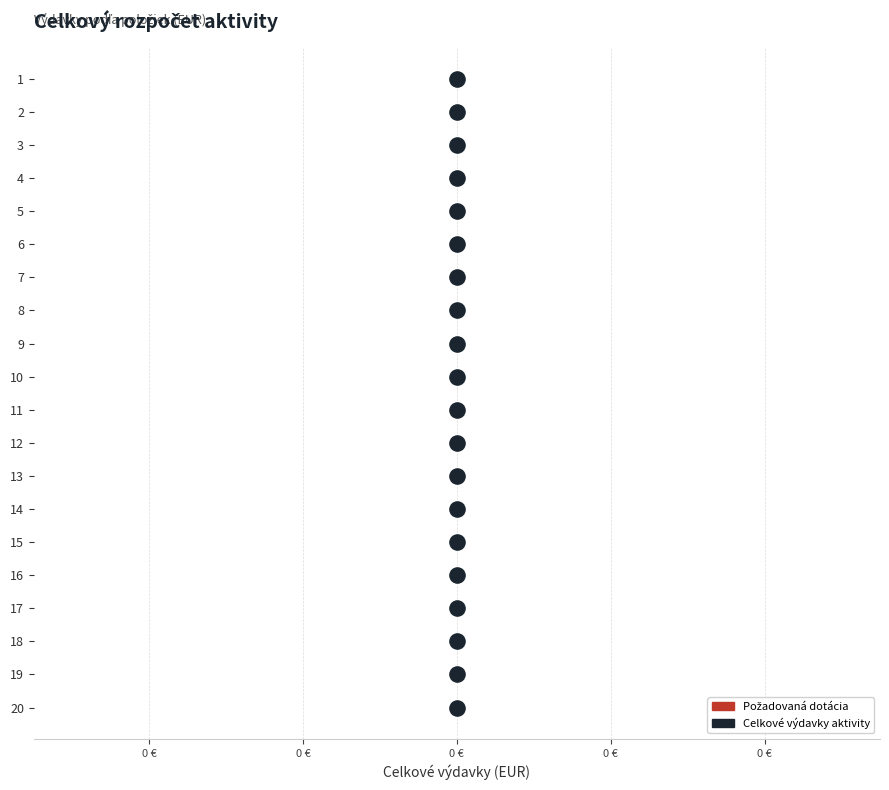

Which series contains the highest Y value?

Celkové výdavky